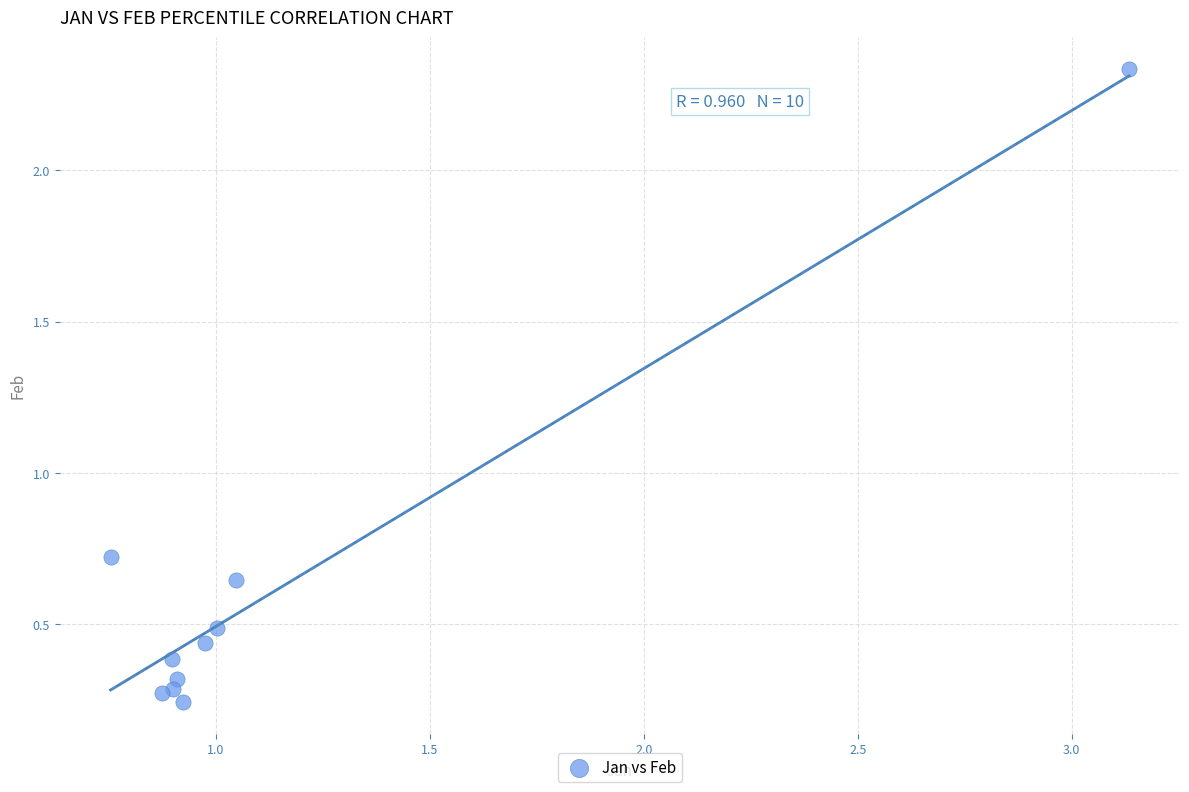

What Y value in the scatter plot is closest to 1?

0.7